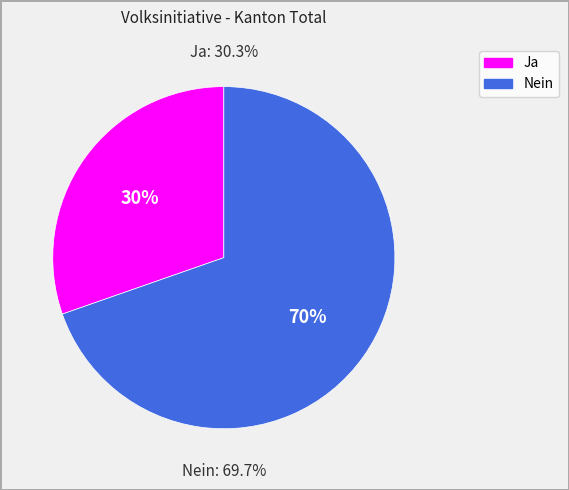

What is the smallest slice in the pie chart?

Ja